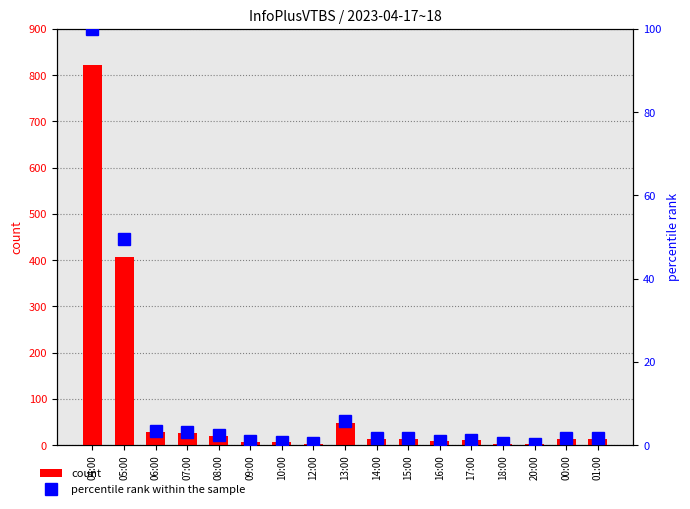

What position from the right is 14:00?

8